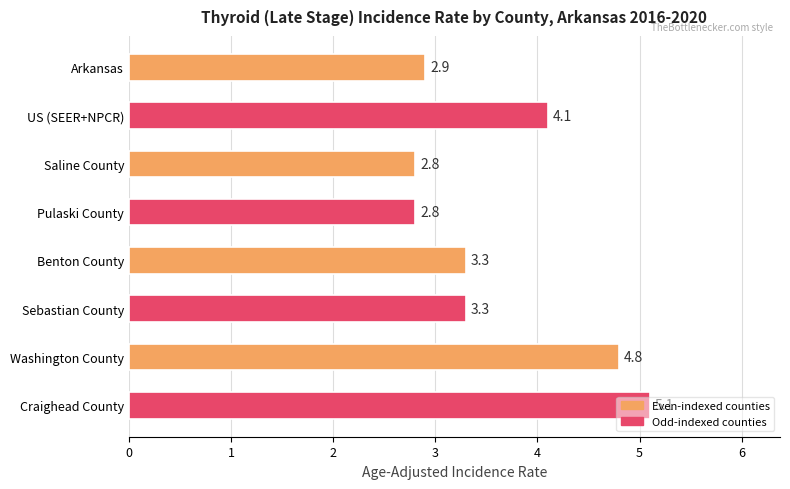

How many data points does each series have?

8